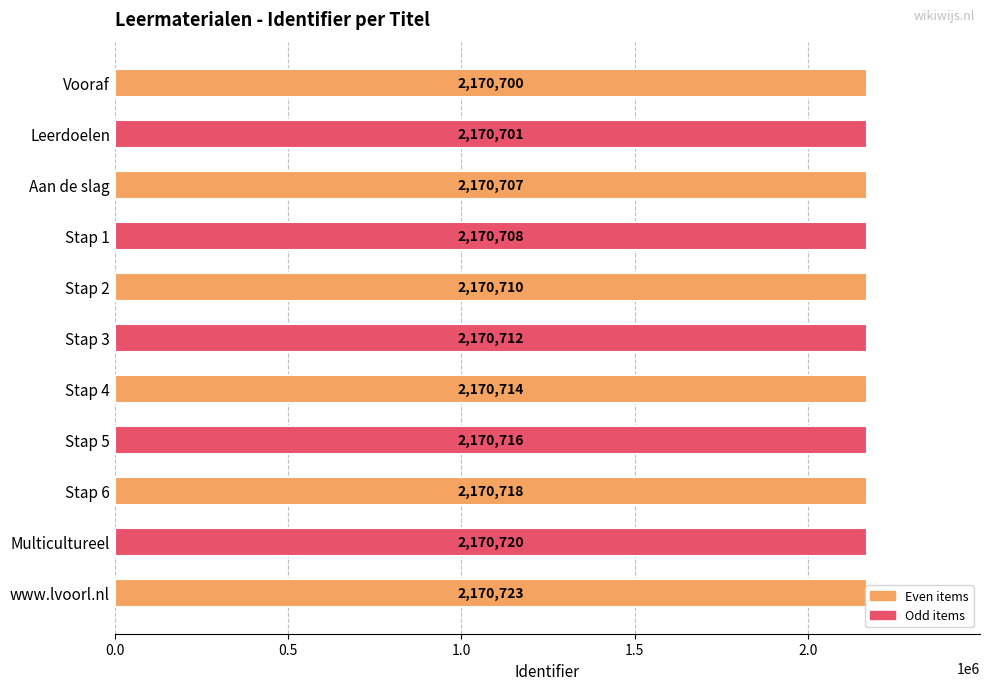

What is the difference between the second highest and second lowest values?

19